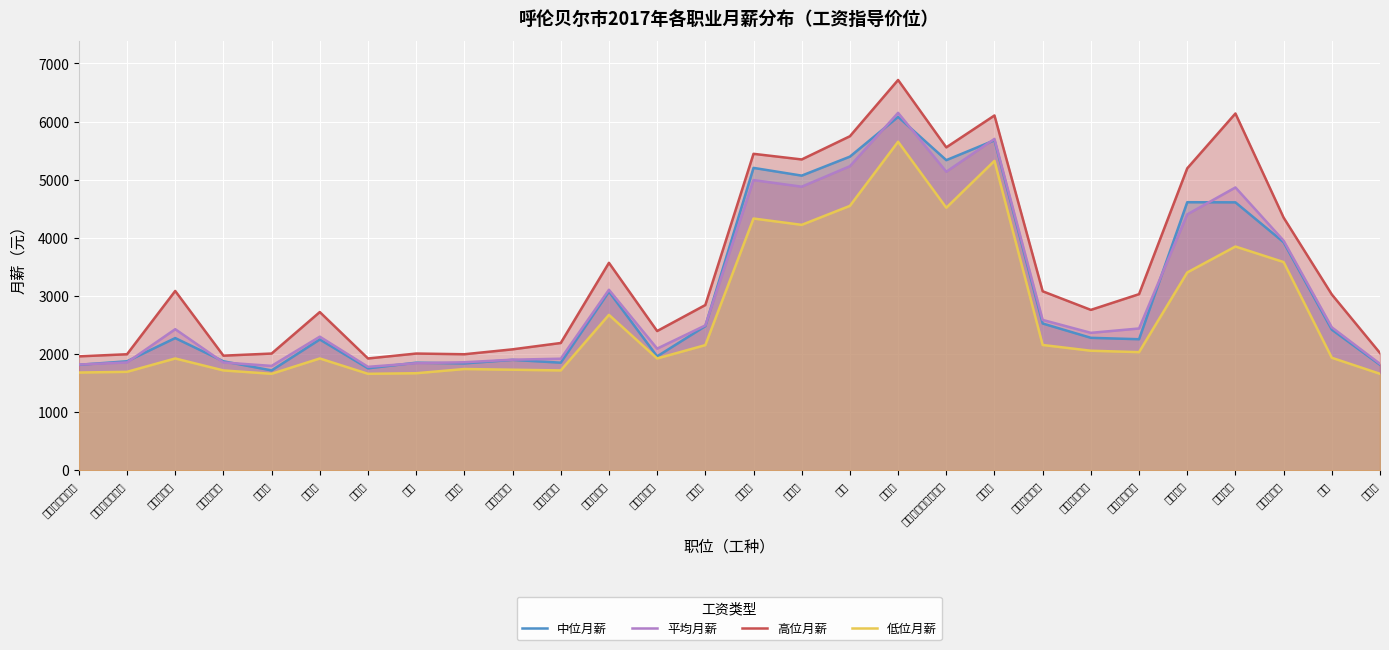

Rank the categories by 中位月薪 value from highest to lowest.

砌筑工, 钢筋工, 焊工, 混凝土搅拌机操作工, 铸造工, 锻造工, 中学教师, 小学教师, 幼儿园教师, 中式烹调师, 物业管理人员, 摄影师, 秘书, 美容美发人员, 汽车驾驶员, 摄影服务人员, 收银员, 中式面点师, 锅炉操作工, 汽车运输行包员, 客房服务员, 更夫, 餐厅服务员, 业务员, 汽车客运服务员, 打字员, 保安员, 保洁员